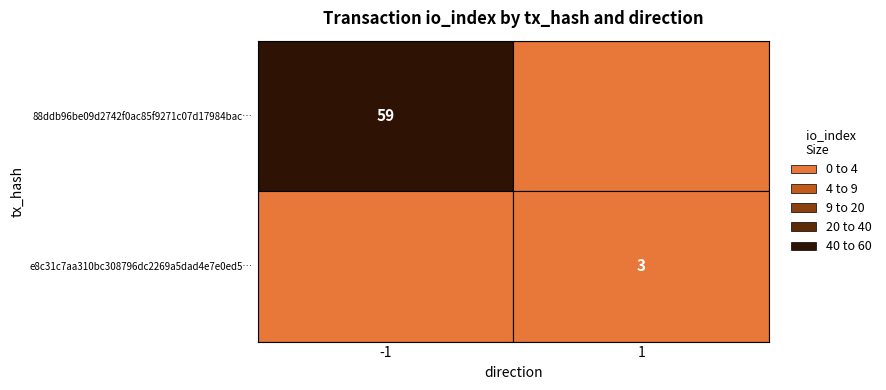

What is the sum of the 88ddb96be09d2742f0ac85f9271c07d17984bac… values at direction and io_index?

58